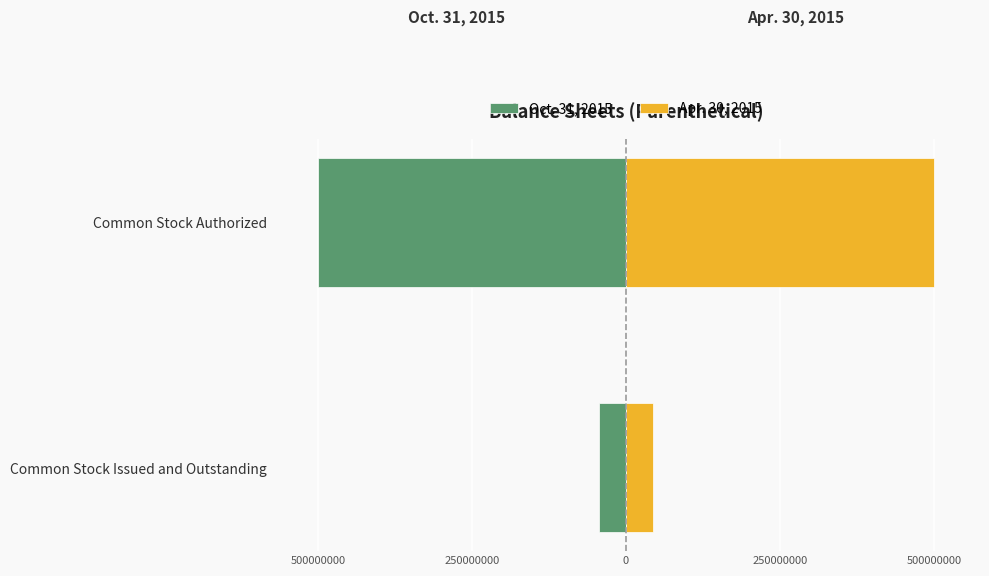

Are the bars horizontal?

Yes